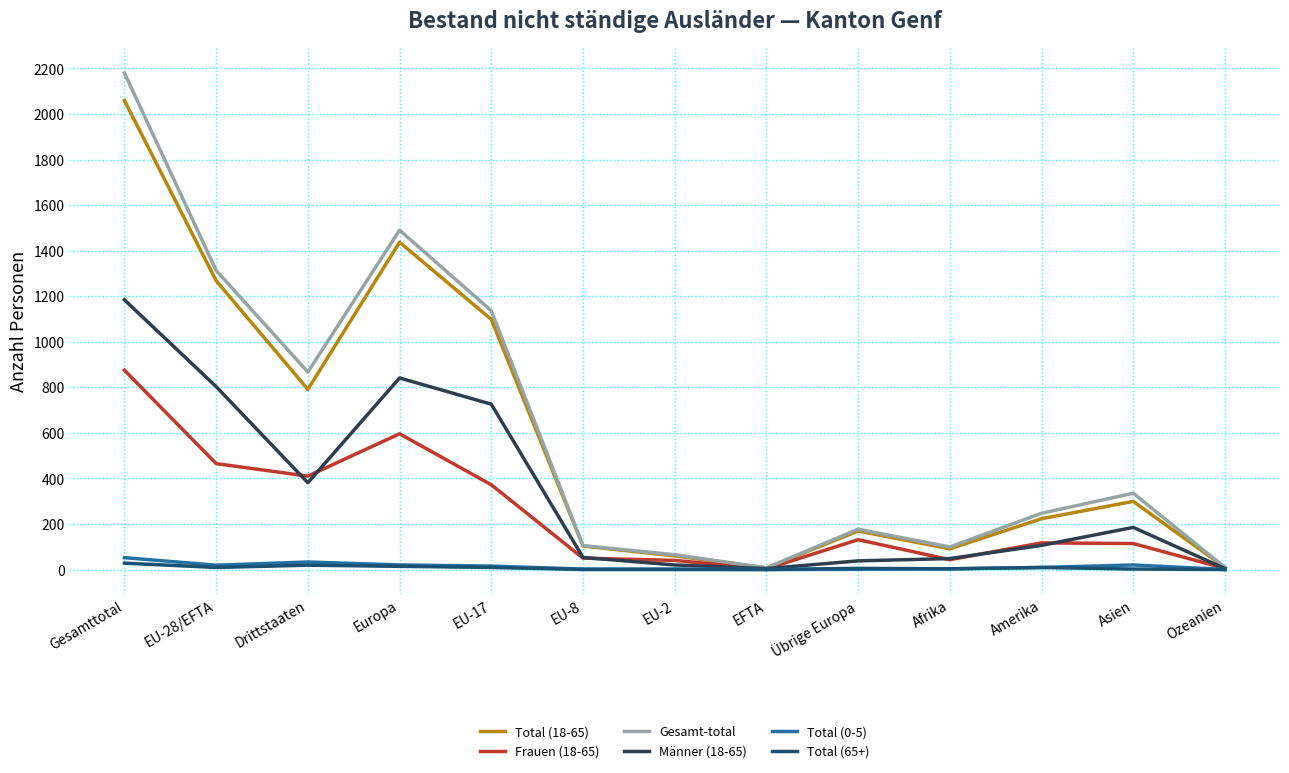

What is the average value of the Total (18-65) series?

586